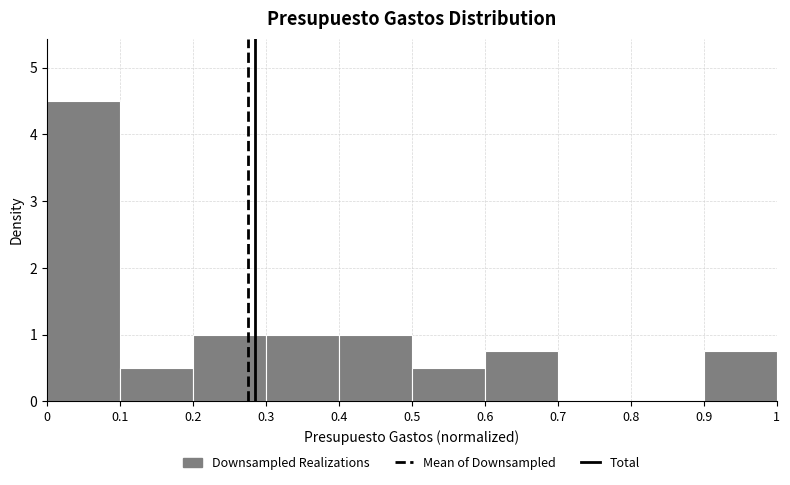

Reading left to right, transcribe this chart: for each bar, give the range it covers on the x-axis and its height. The values are not printed on the chart, so give them approximately, as read against the axis.

0 to 0.1: 4.5
0.1 to 0.2: 0.5
0.2 to 0.3: 1.0
0.3 to 0.4: 1.0
0.4 to 0.5: 1.0
0.5 to 0.6: 0.5
0.6 to 0.7: 0.8
0.7 to 0.8: 0
0.8 to 0.9: 0
0.9 to 1: 0.8